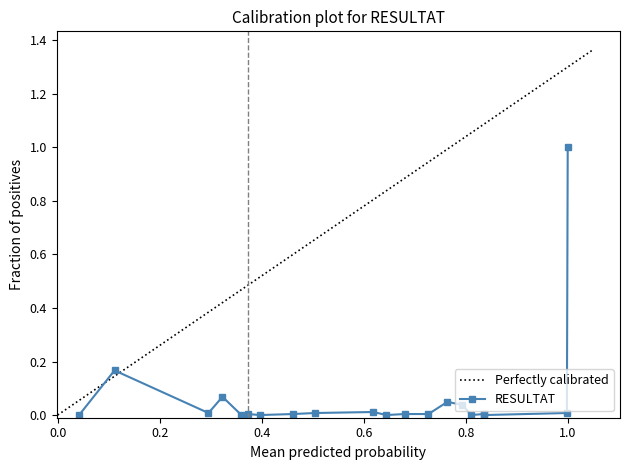

True or false: RESULTAT has more than 2 points higher than both neighbors.

True